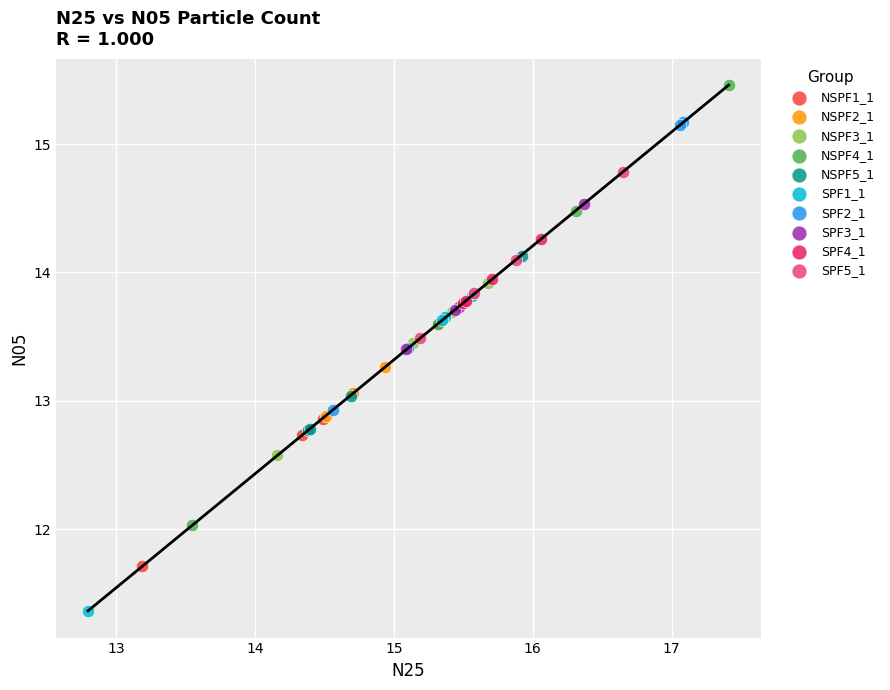

Which series reaches the minimum Y coordinate?

SPF1_1